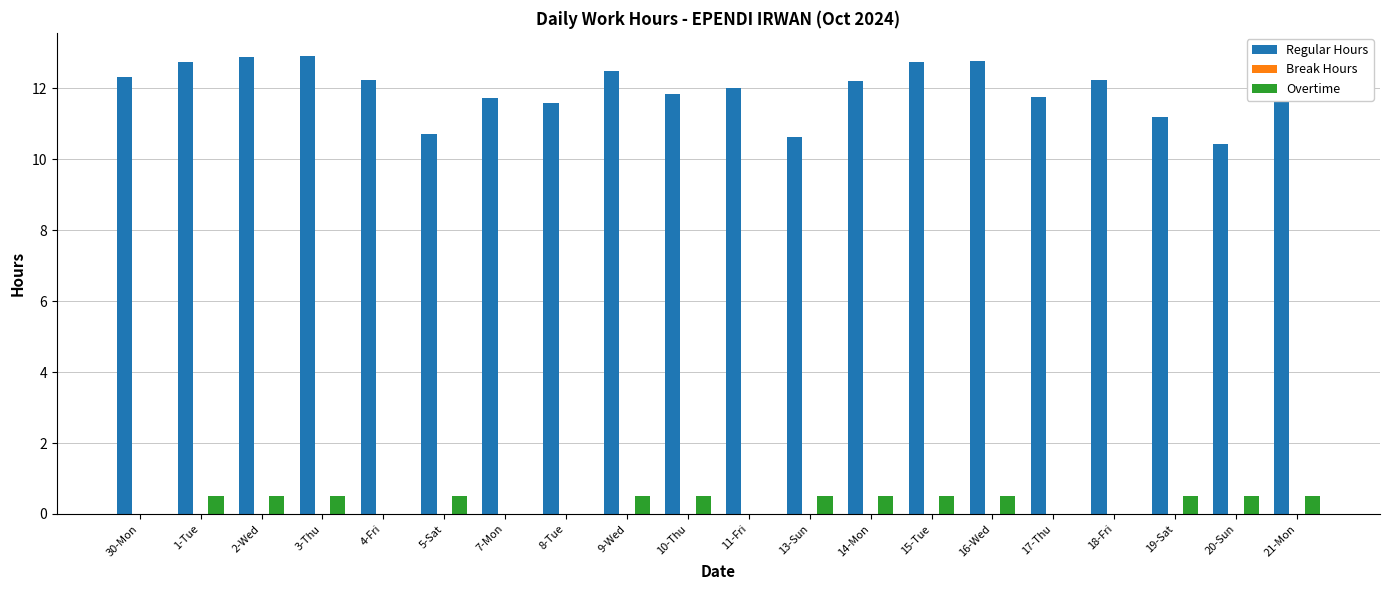

Between 16-Wed and 19-Sat, which series saw the biggest shift?

Regular Hours